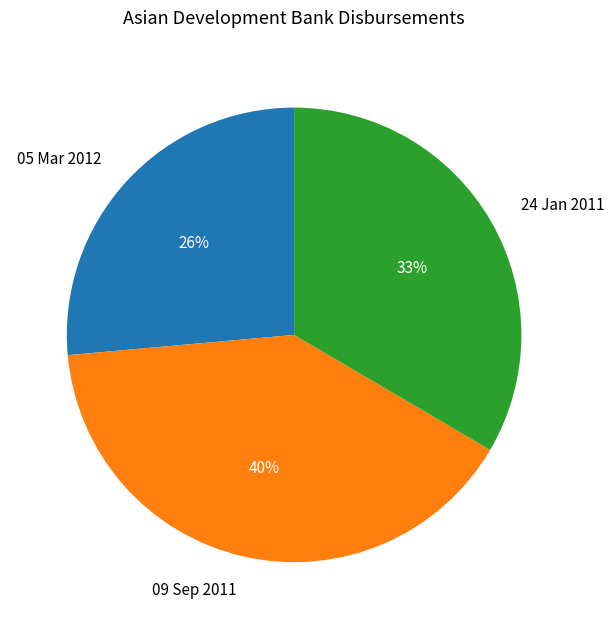

Does any single category account for the majority?

No